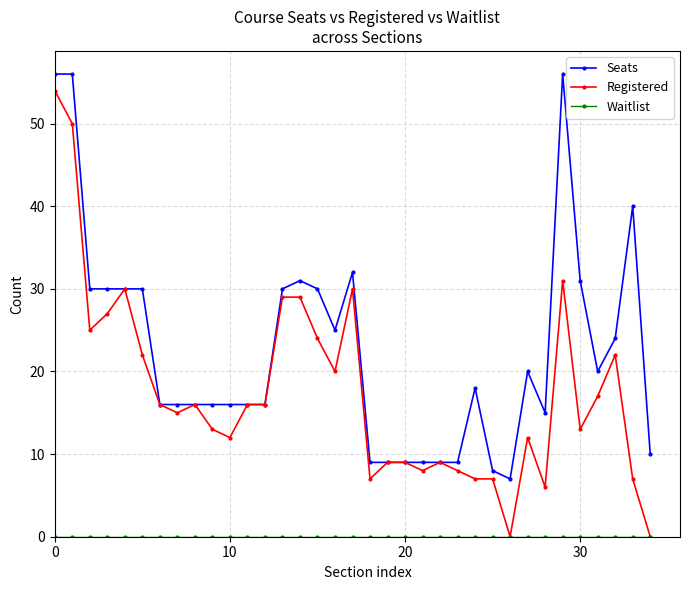

True or false: Registered has more than 0 points higher than both neighbors.

True